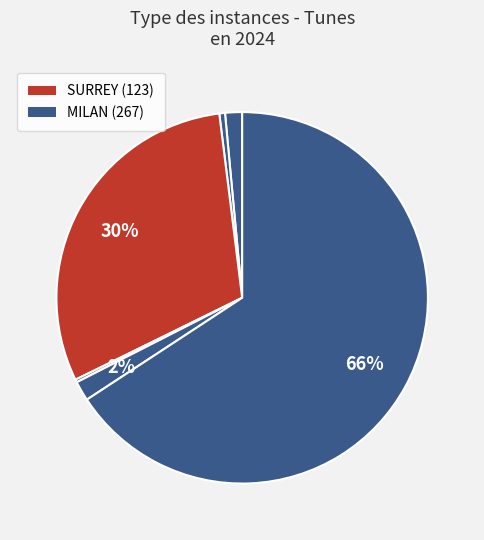

How many slices are in this pie chart?

6